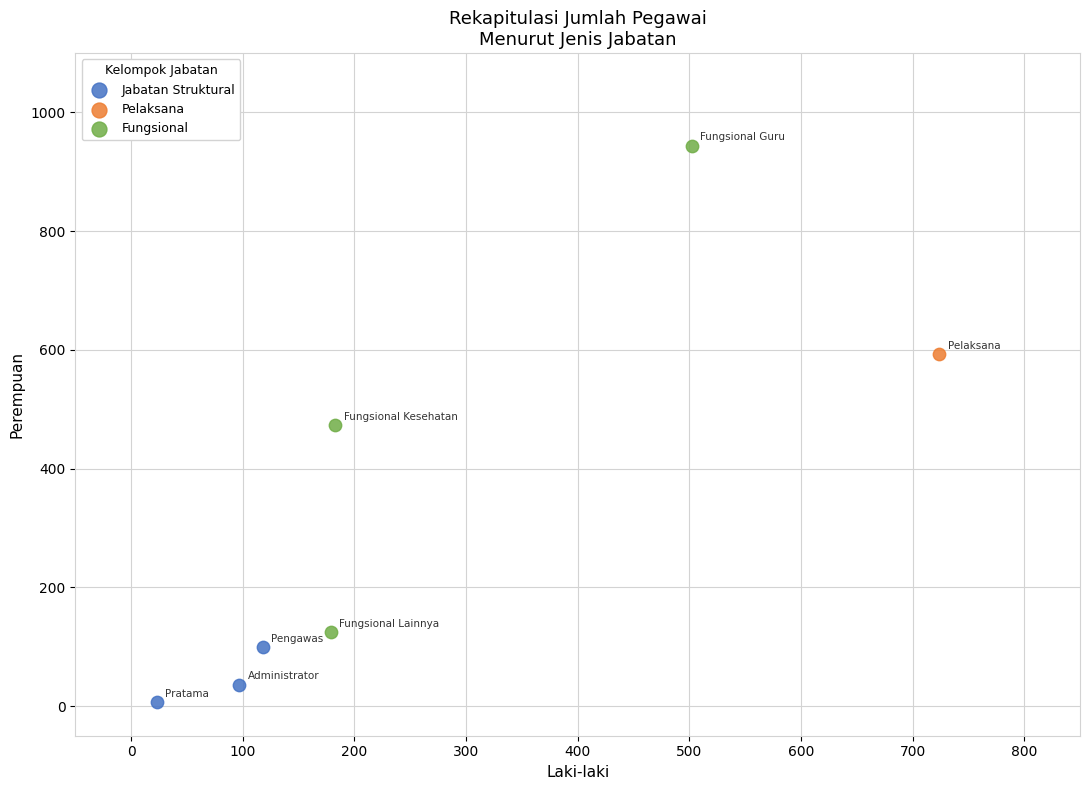

Which series reaches the maximum Y coordinate?

Fungsional